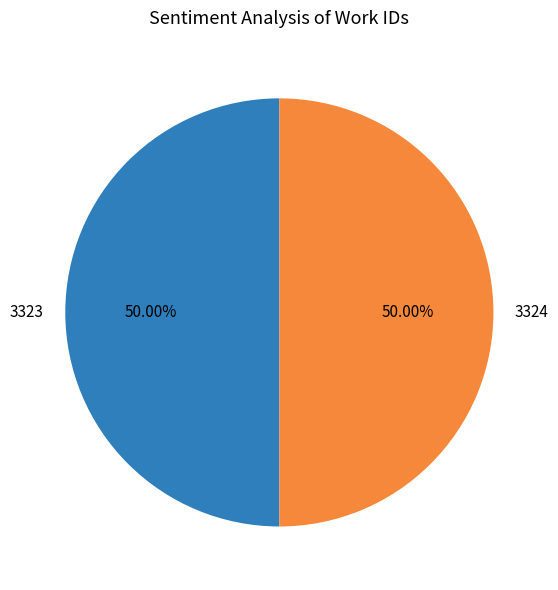

What is the ratio of the value at 3323 to the value at 3324?

1.0